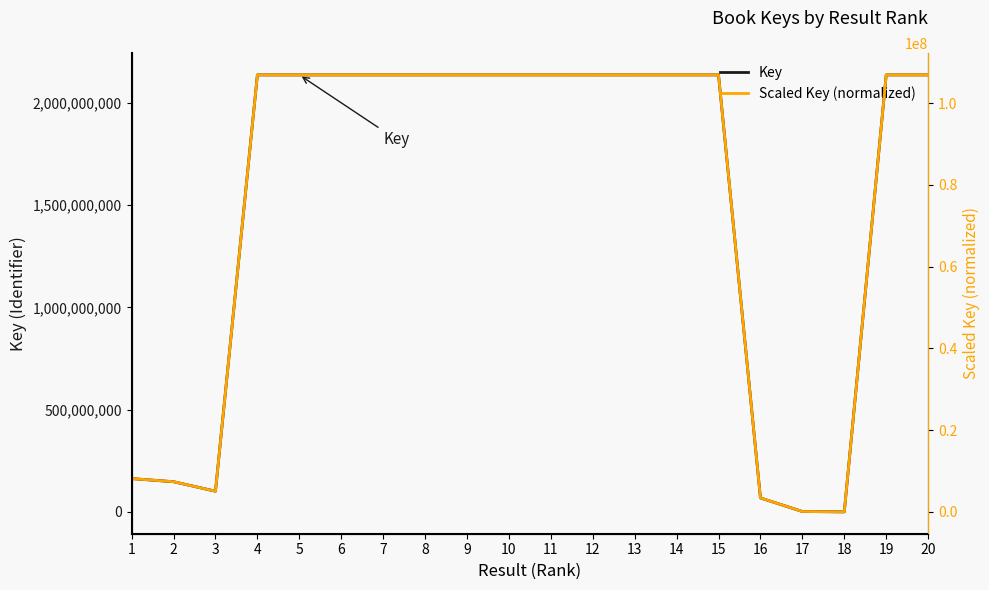

What is the greatest value displayed?

2137716402.0